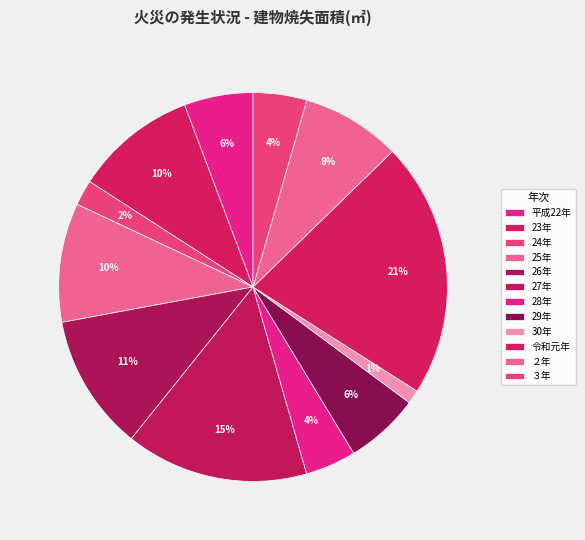

To the nearest percent, what is the difference between the 令和元年 and ２年 slice percentages?

13%